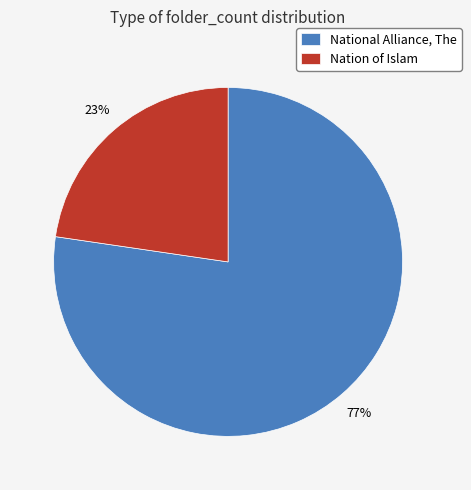

To the nearest percent, what is the average slice percentage?

50%